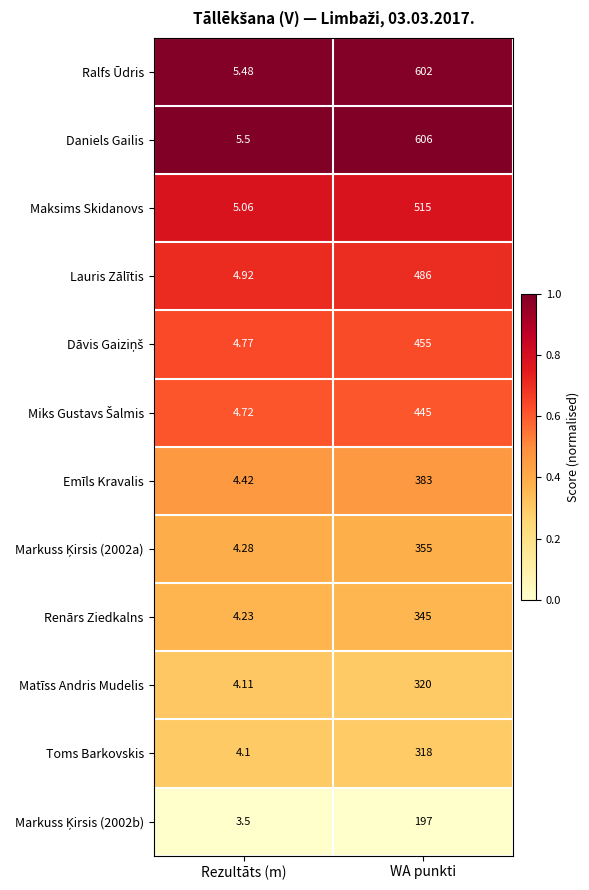

At which label is Daniels Gailis closest to 305?

Rezultāts (m)